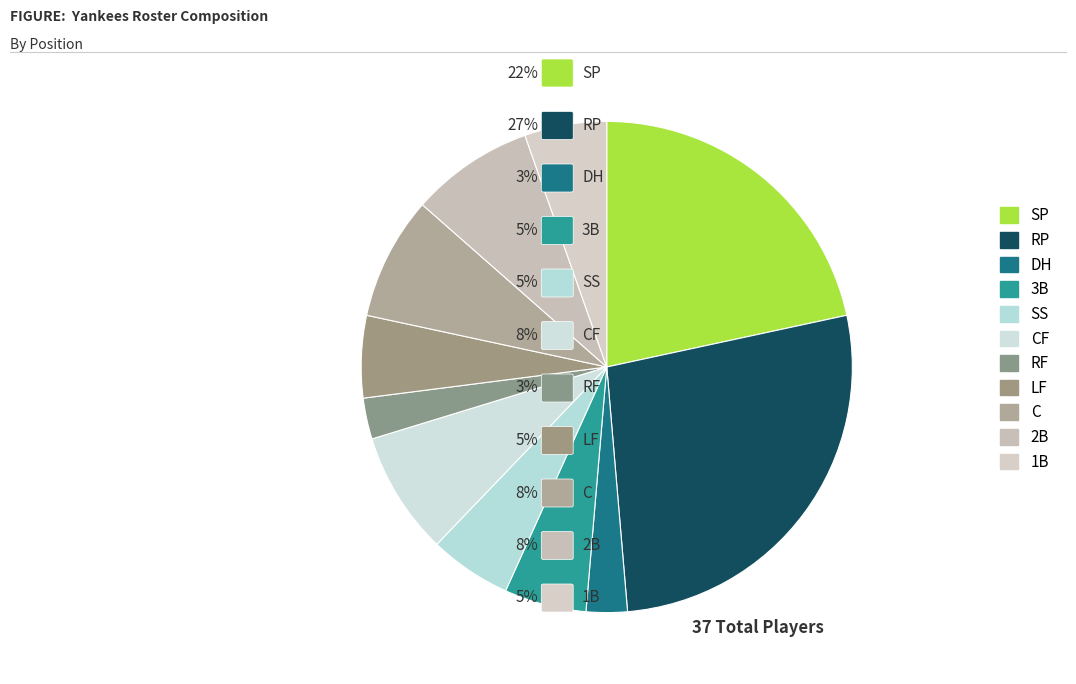

What percentage is the DH slice, to the nearest percent?

3%